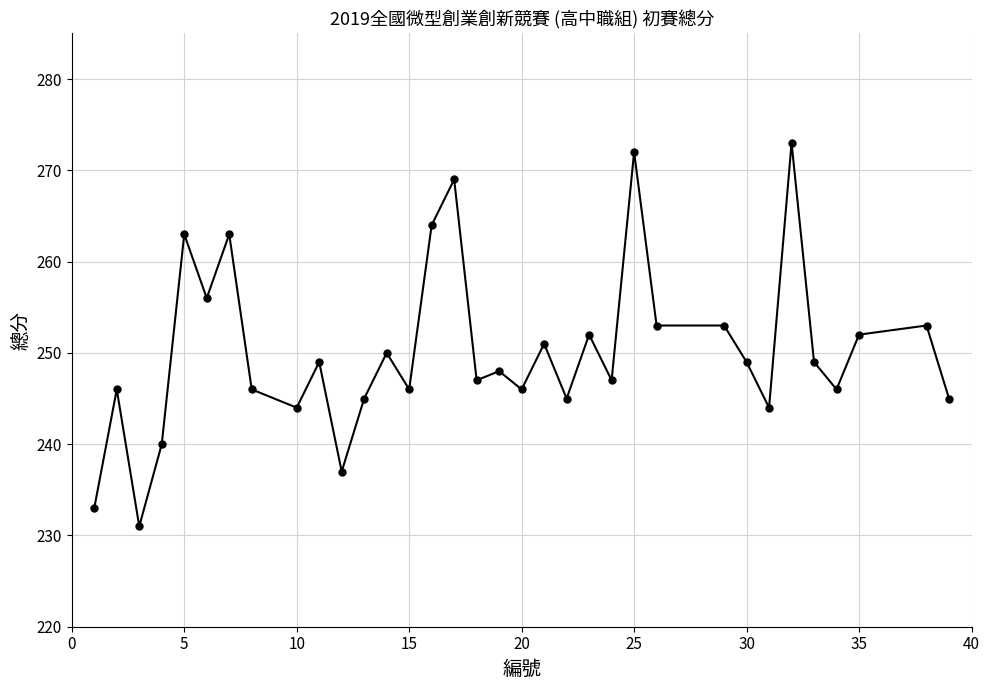

What is the sum of all values?

8507